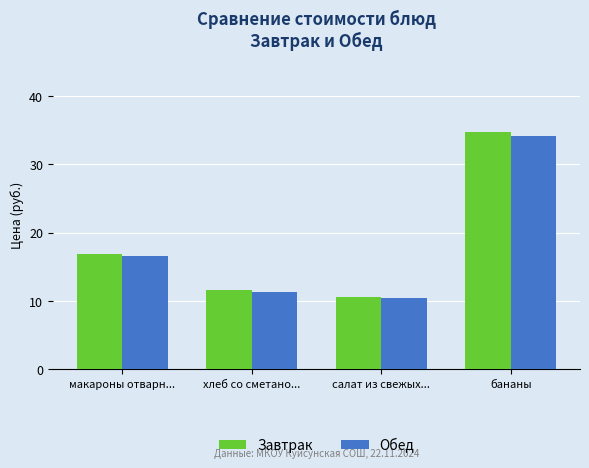

Which category has the highest value across all series?

бананы